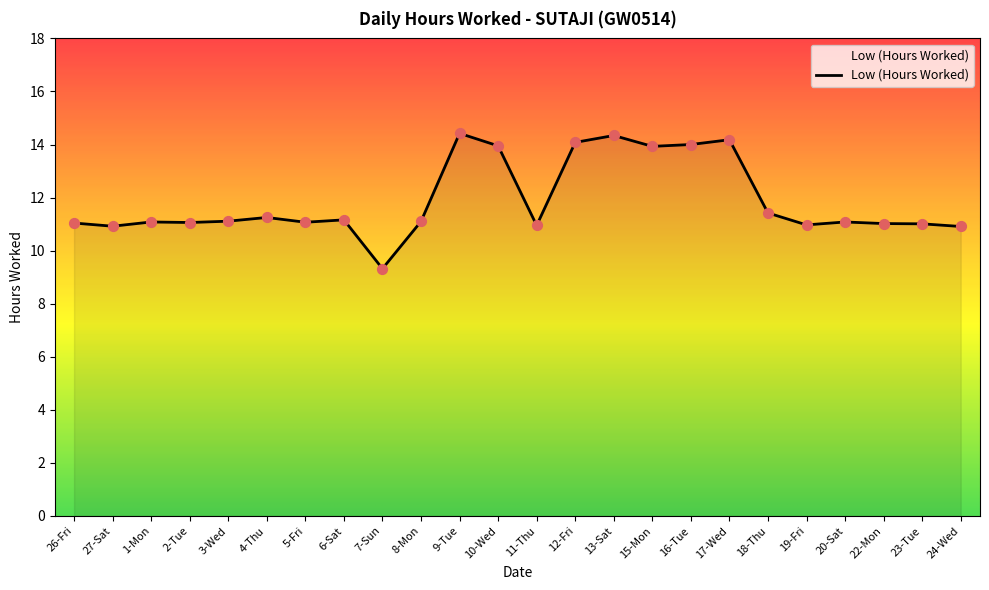

Between 18-Thu and 7-Sun, which is larger?

18-Thu